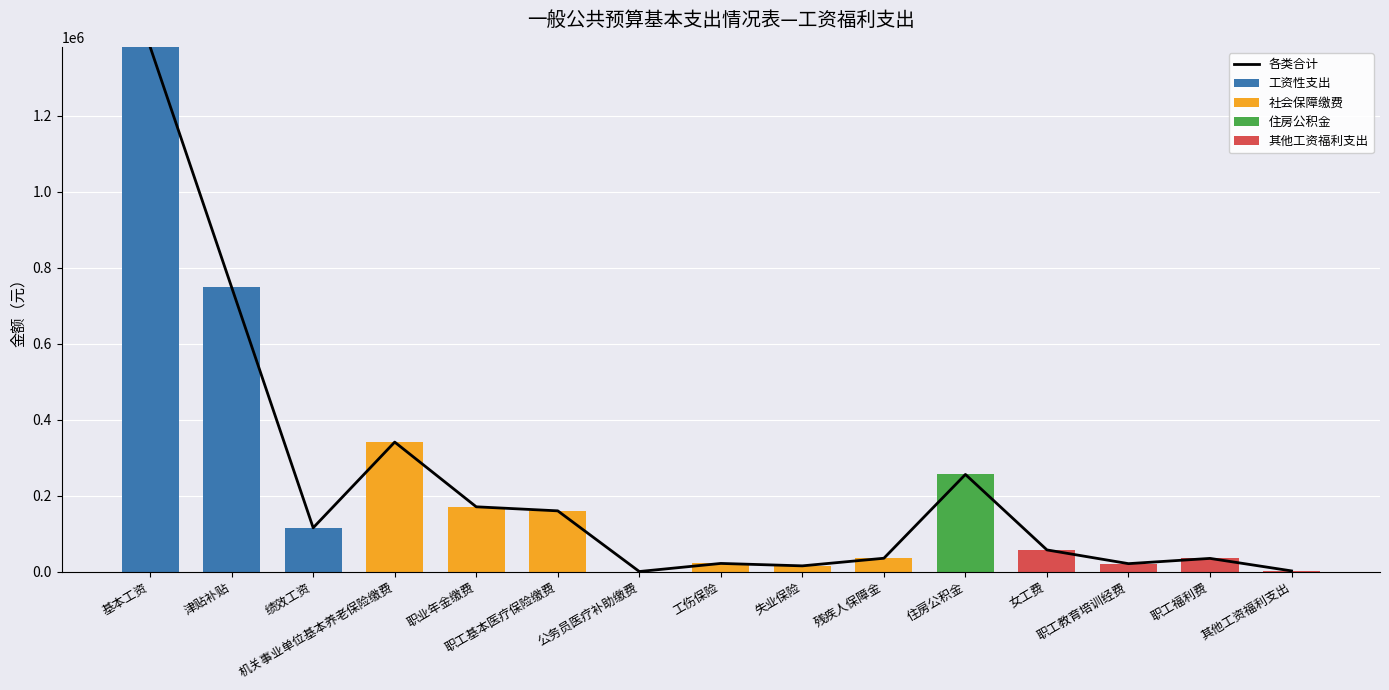

The value of 住房公积金 at 绩效工资 is -164311.9. True or false?

False